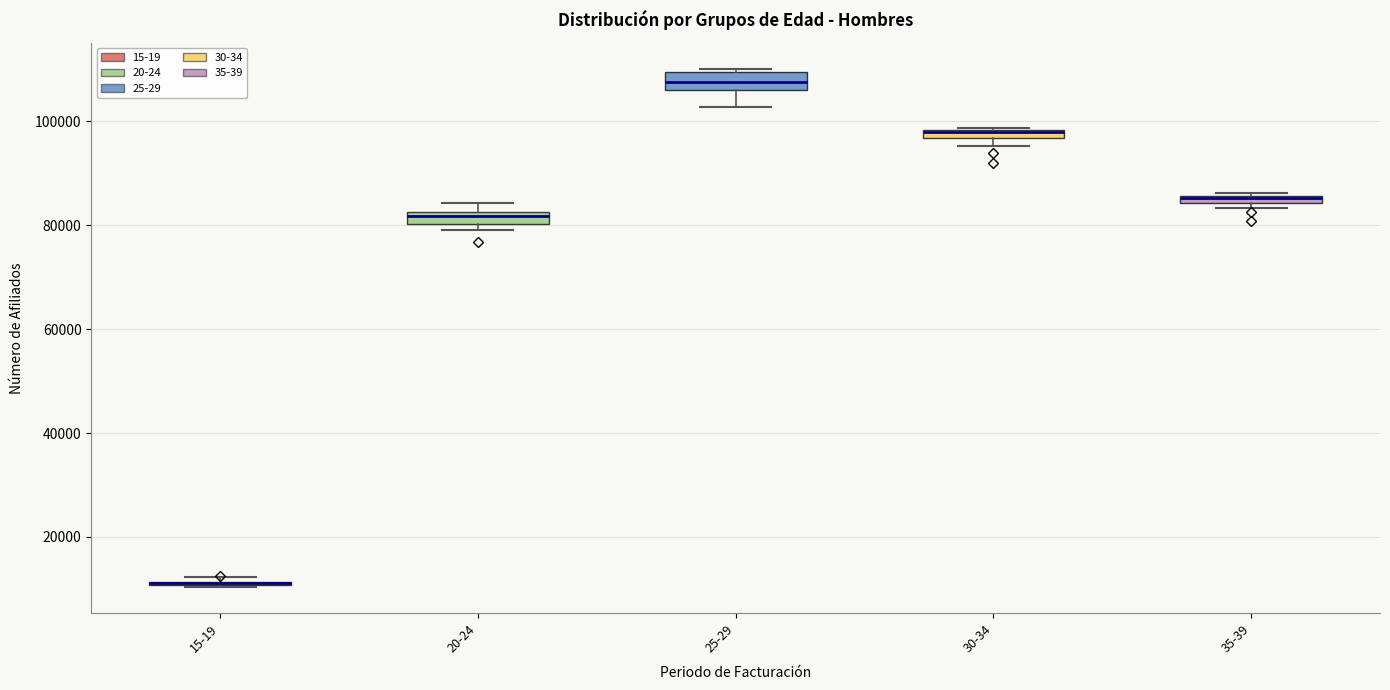

Where does the lower whisker of the box for 25-29 end on the y-axis? The values are not printed on the chart, so give them approximately, as read against the axis.

102000